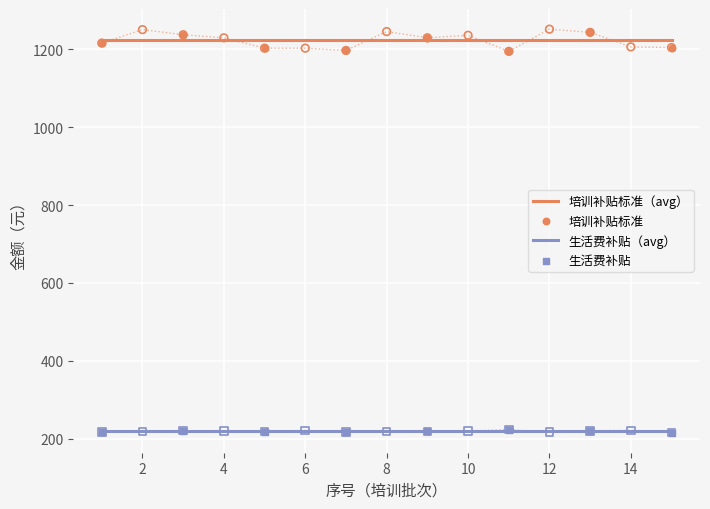

Which series has the largest total across all categories?

培训补贴标准（元/人）